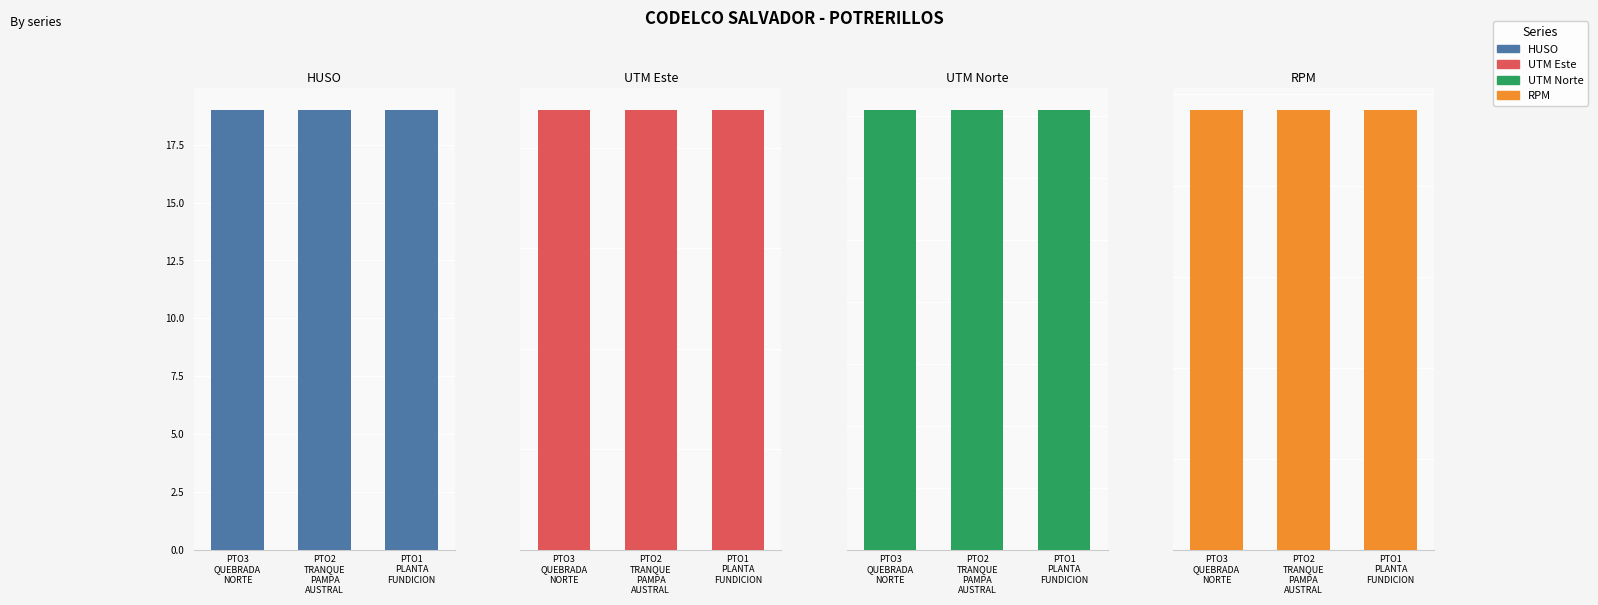

The HUSO series shows 19 at PTO1
PLANTA
FUNDICION. True or false?

True